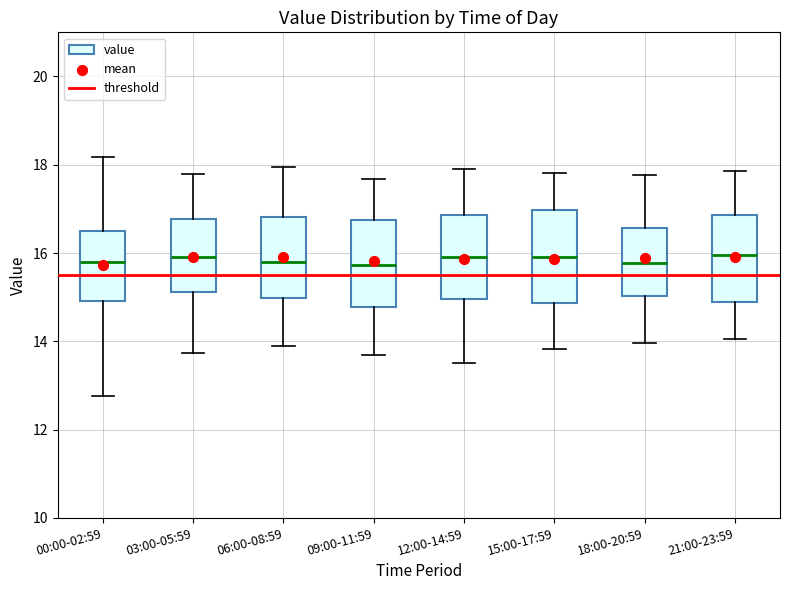

Where does the lower whisker of the box for 15:00-17:59 end on the y-axis? The values are not printed on the chart, so give them approximately, as read against the axis.

13.8